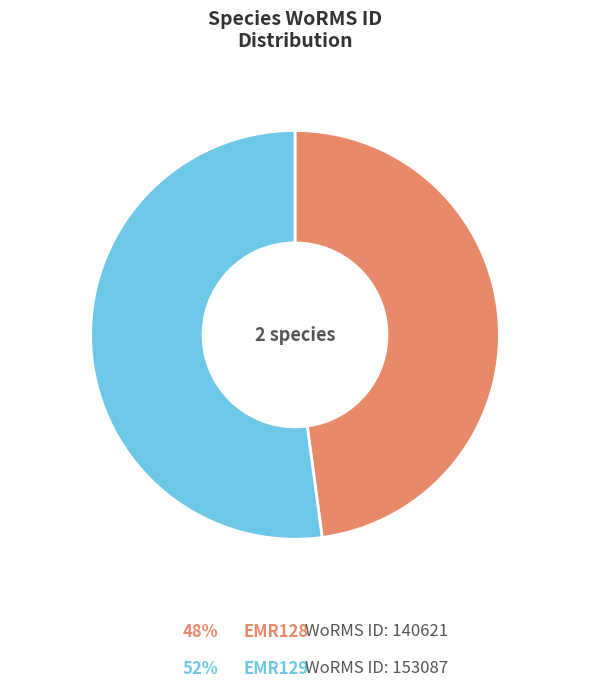

Is it true that EMR128 is 48% of the pie?

True